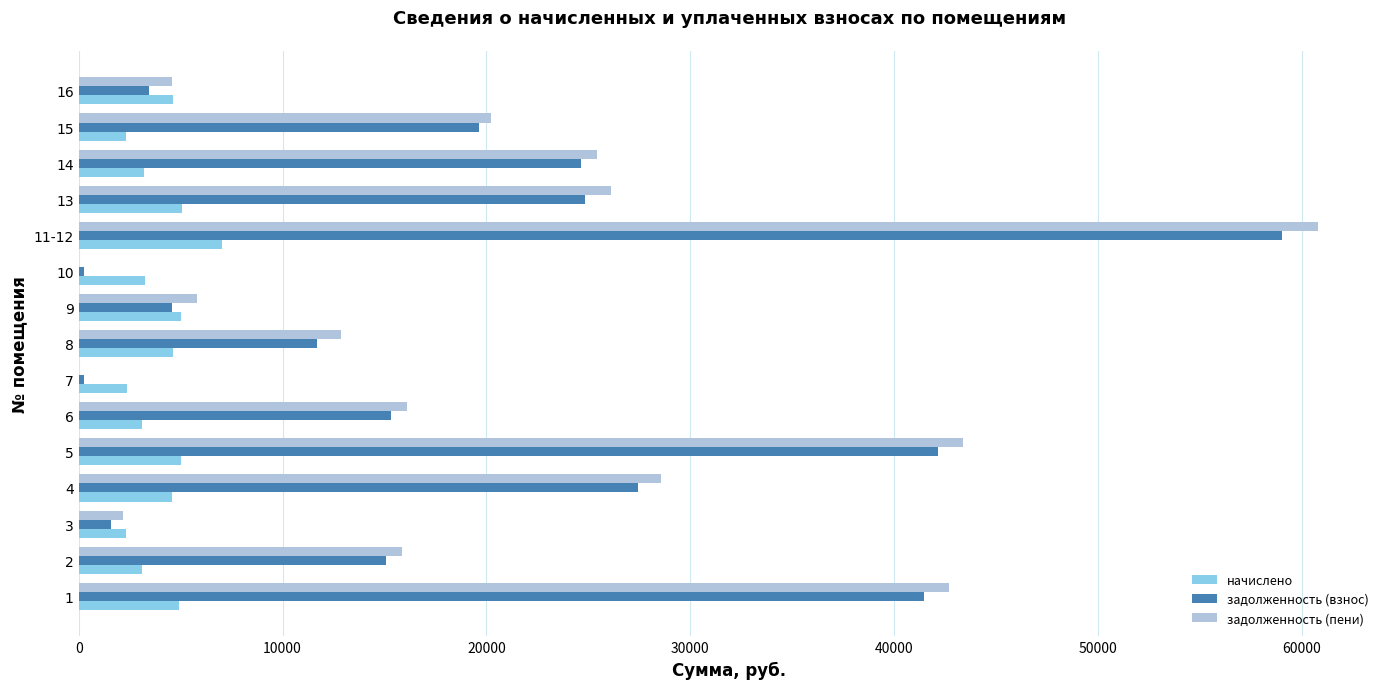

What is the maximum value for задолженность (пени)?

60800.9